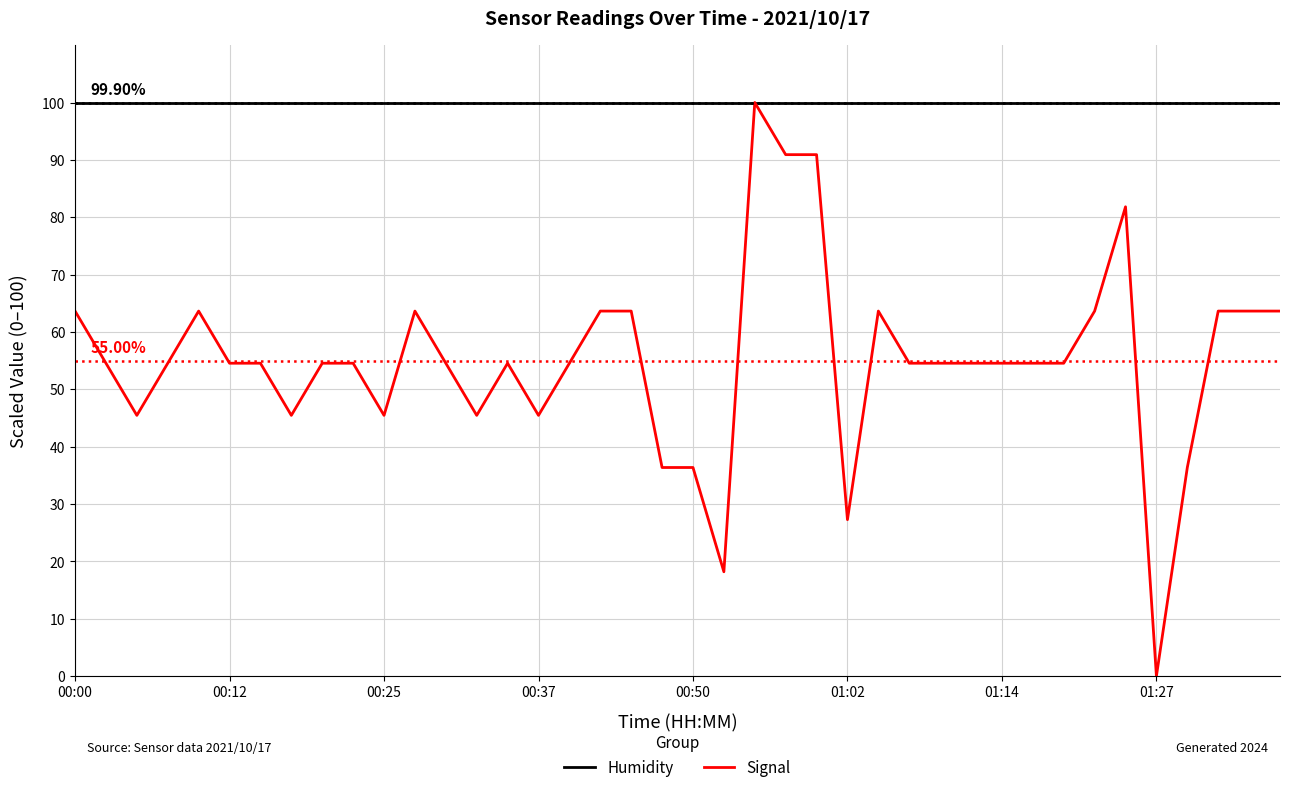

List the series in order of their overall mean, lowest first.

Signal, Humidity